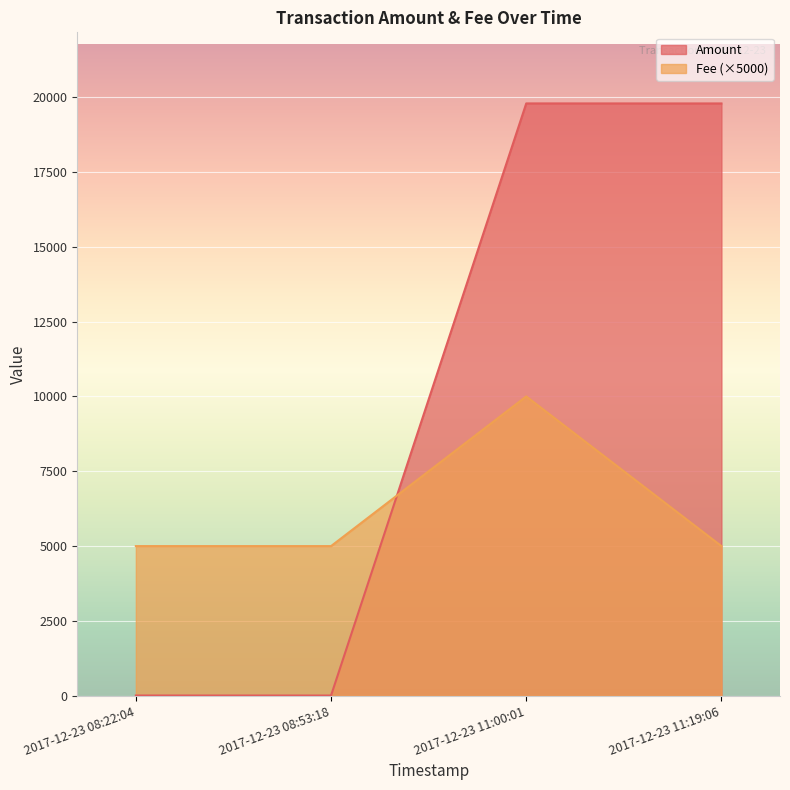

Rank the series by their average value, from highest to lowest.

Amount, Fee (×5000)